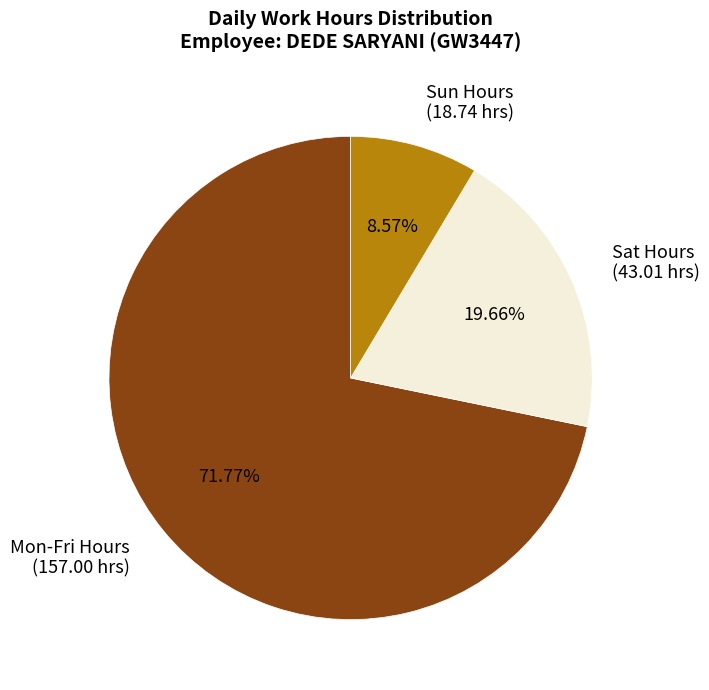

What is the ratio of the value at Mon-Fri Hours (157.00 hrs) to the value at Sun Hours (18.74 hrs)?

8.4